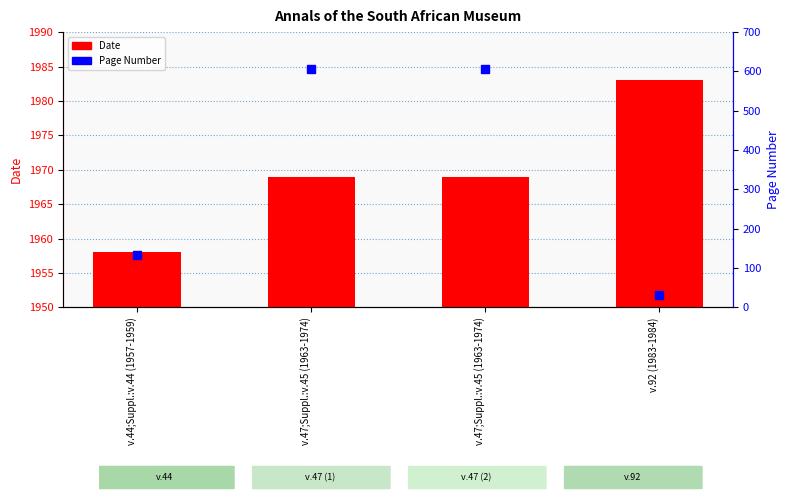

How many Date values are between 1969 and 1983?

3